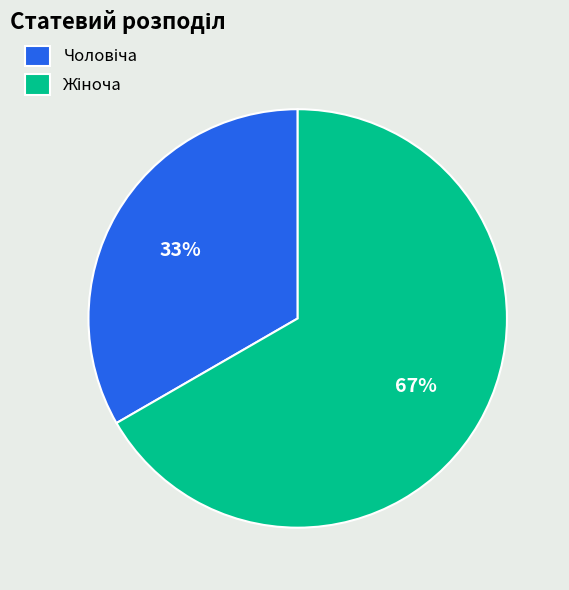

How many segments does this pie chart have?

2